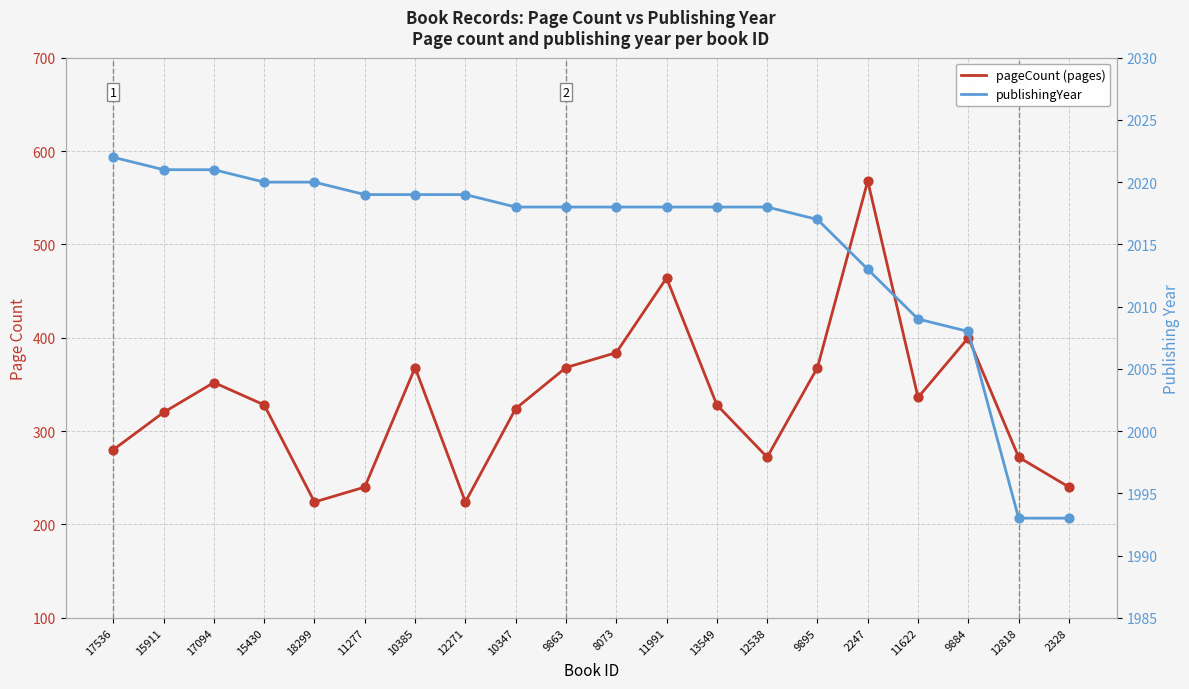

What is the total value across all series at 11277?

2259